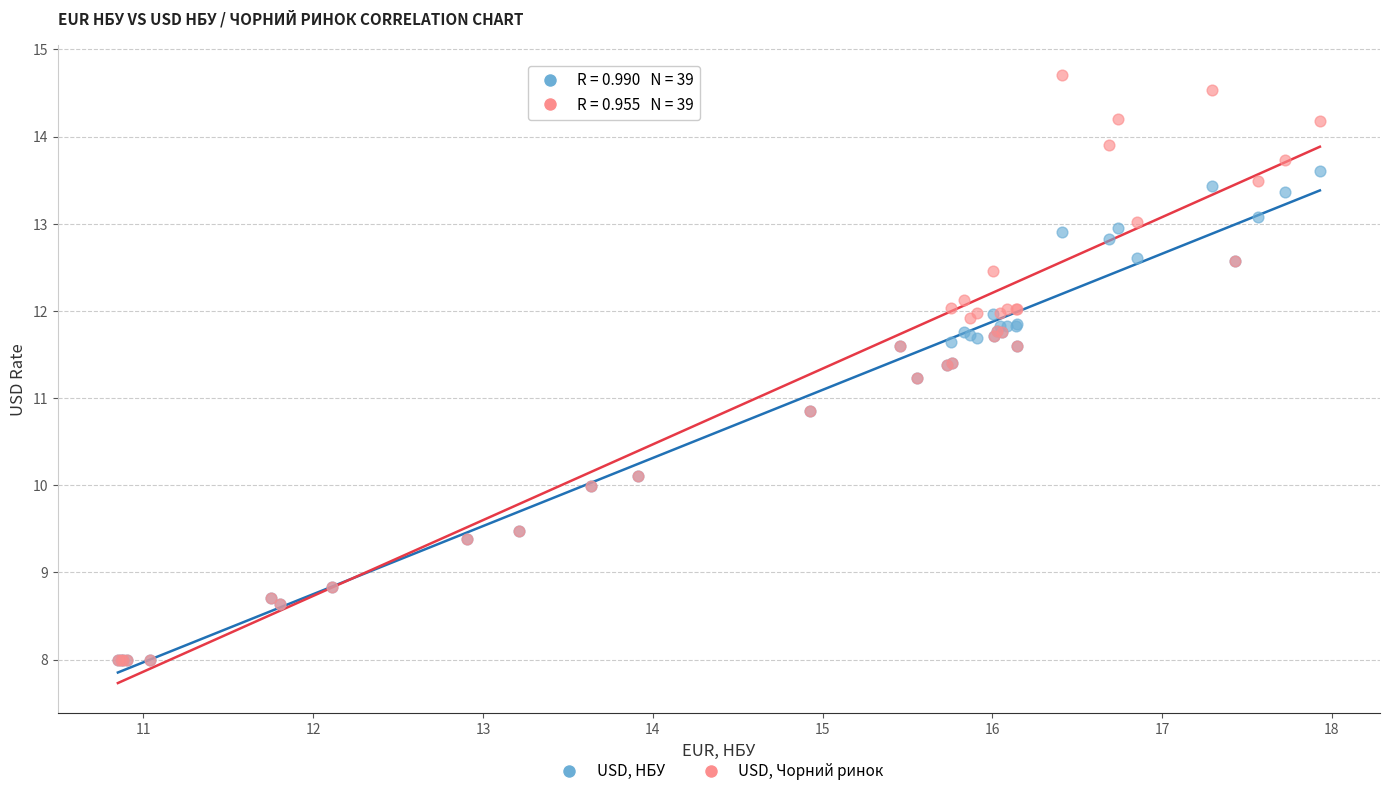

Which series has the widest spread of Y values?

USD, Чорний ринок